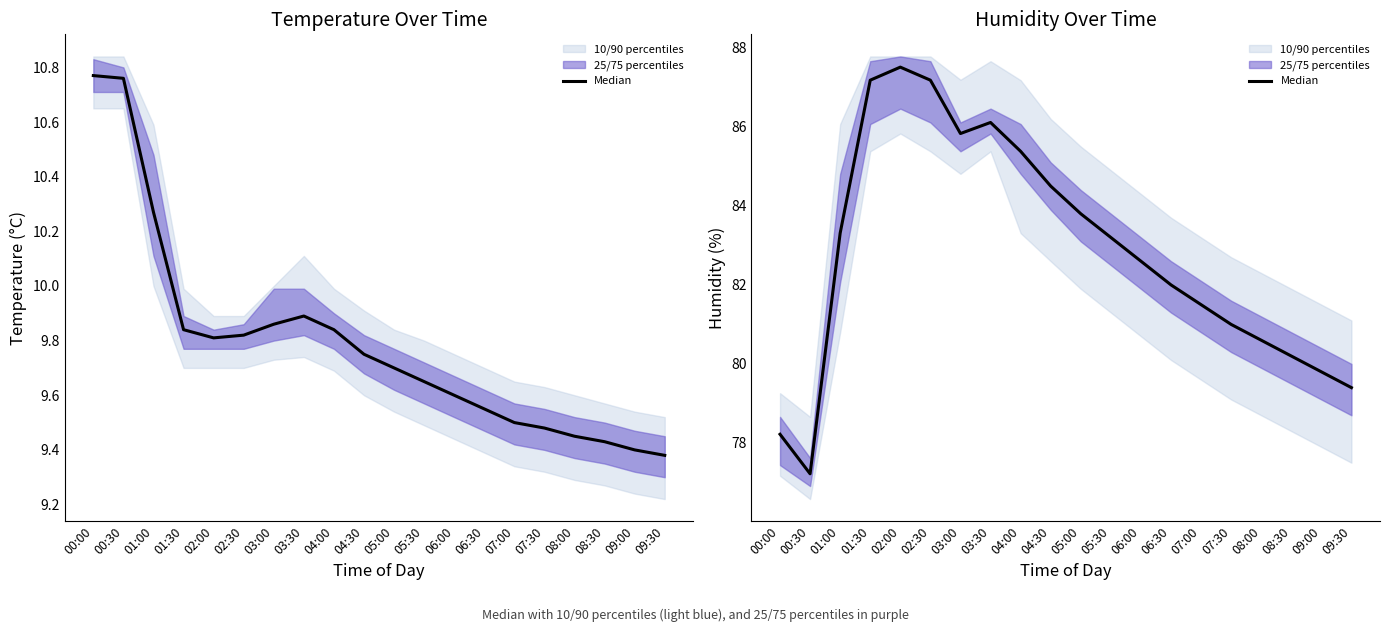

Is it true that the value at 03:30 is 86.1?

True